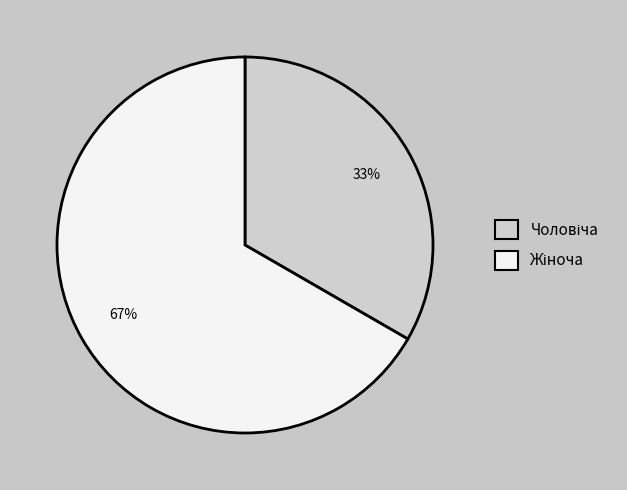

Is there any slice that represents more than half of the pie?

Yes